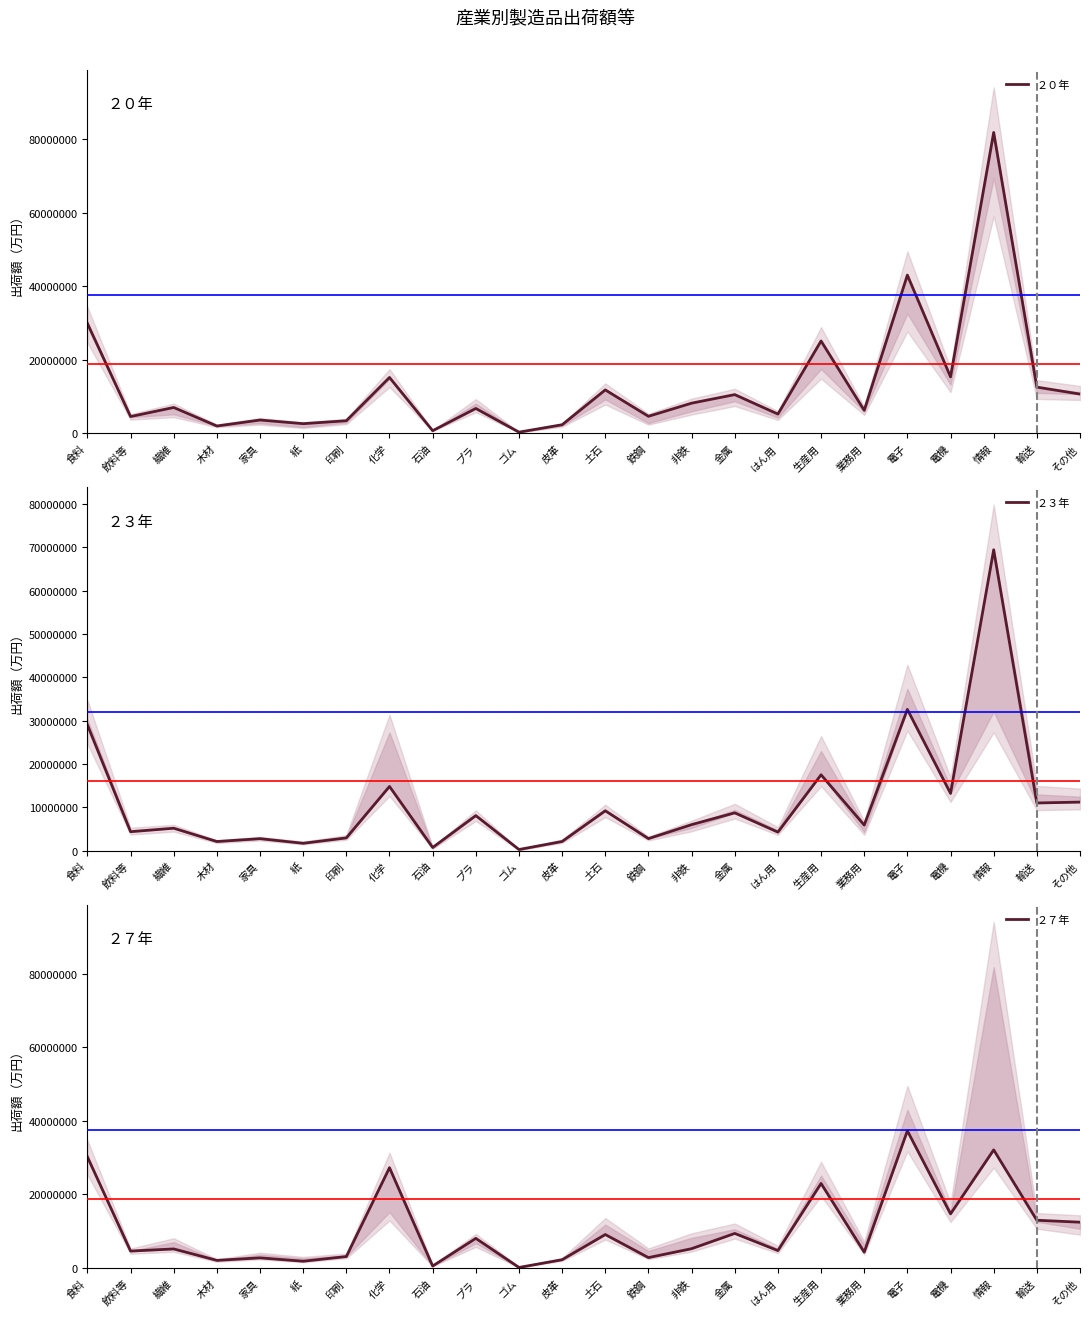

What are all the series names shown in the legend?

２０年, ２３年, ２７年